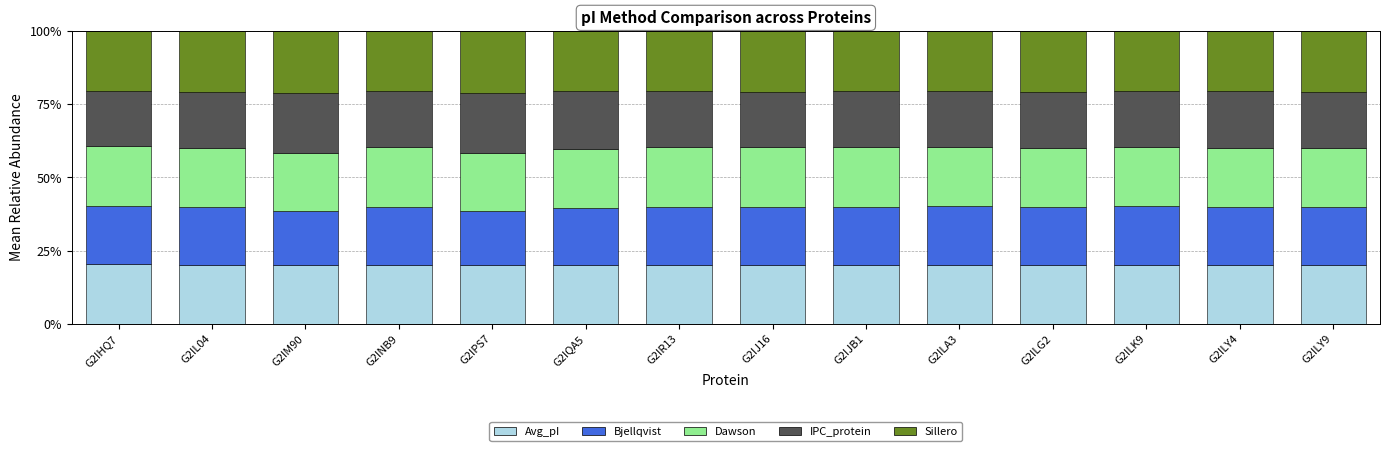

What is the lowest value of the Avg_pI series?

19.9